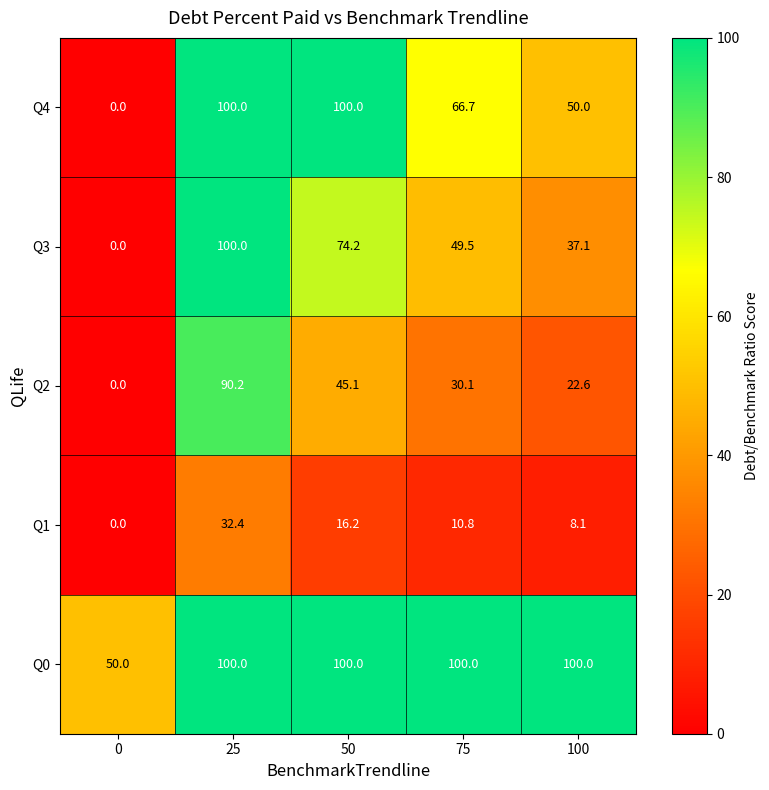

At which category is the sum across all series the highest?

25